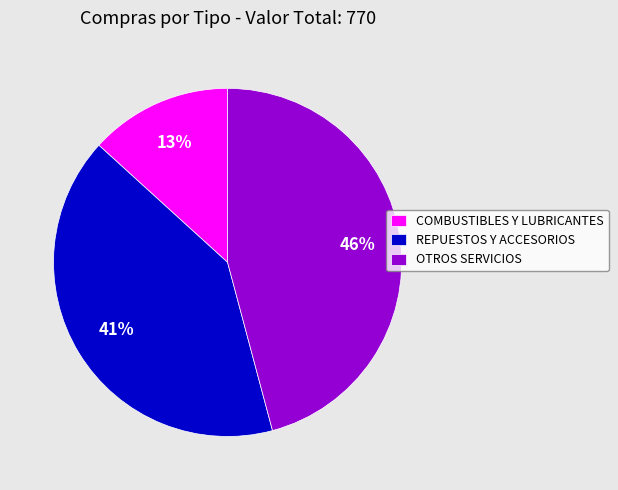

Does REPUESTOS Y ACCESORIOS represent more than half of the total?

No